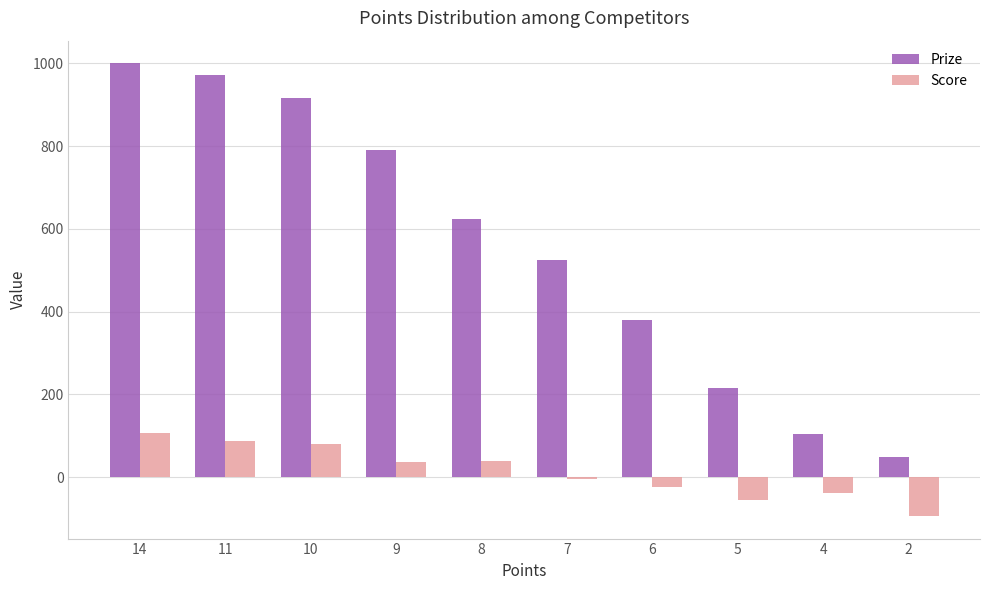

What is the minimum value shown in the chart?

-94